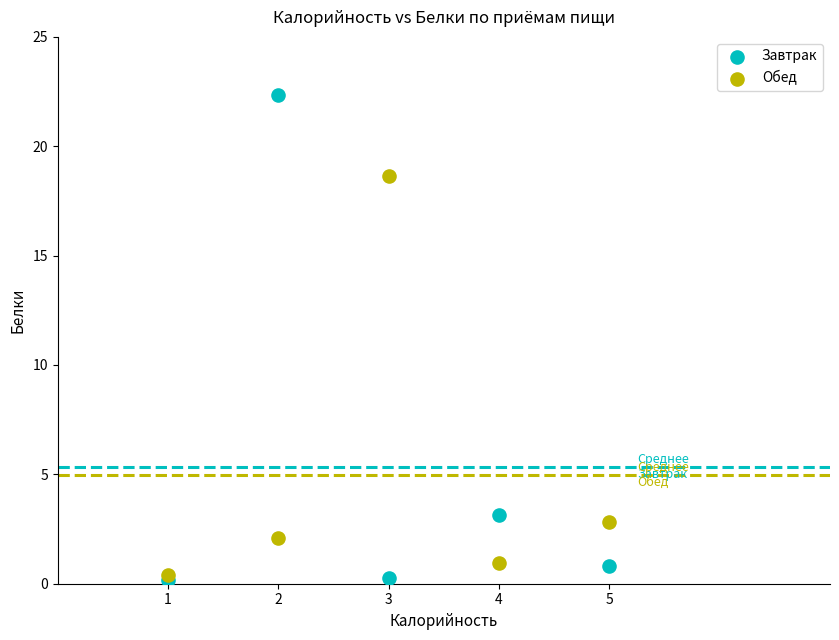

What is the X range (max minus min) for the scatter plot?

4.0